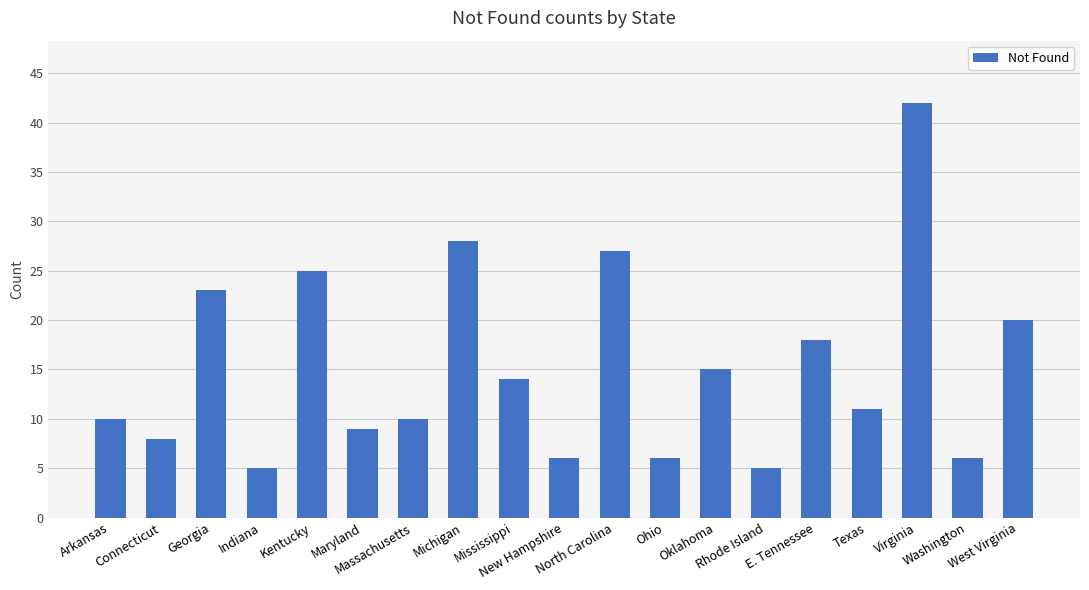

Is it true that the value at E. Tennessee is 18?

True